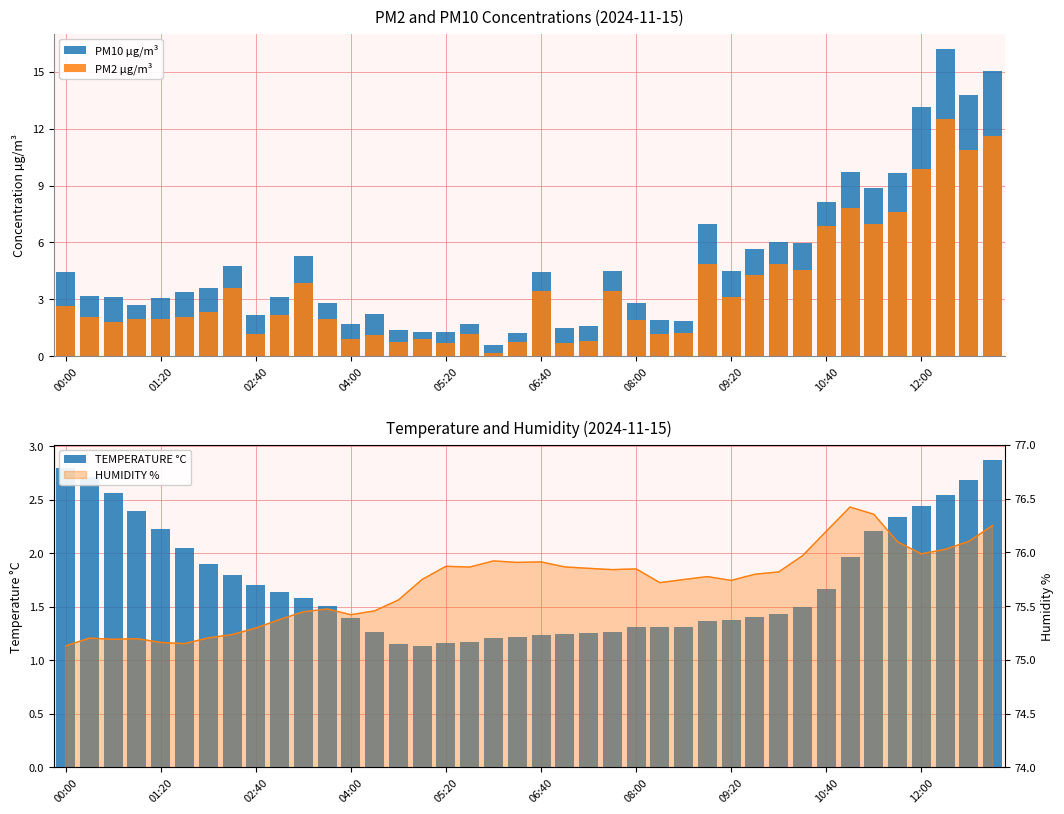

Rank the categories by PM10 µg/m³ value from lowest to highest.

18, 19, 15, 16, 14, 21, 22, 12, 17, 26, 25, 10:40, 13, 04:00, 24, 11, 05:20, 02:40, 12:00, 01:20, 06:40, 08:00, 00:00, 20, 23, 28, 09:20, 10, 29, 31, 30, 27, 32, 34, 35, 33, 36, 38, 39, 37